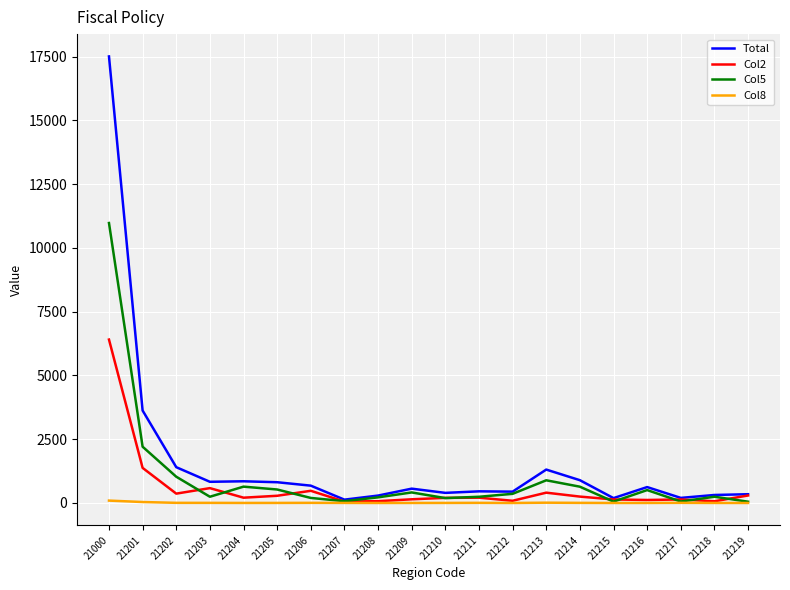

What is the lowest value of the Total series?

130